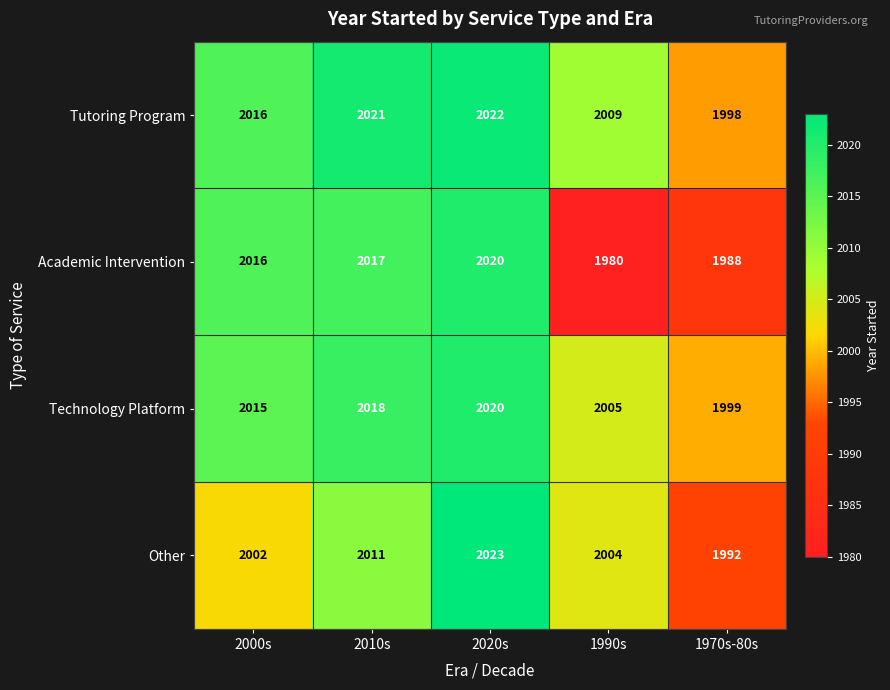

What is the difference between the maximum and minimum values in the Technology Platform series?

21